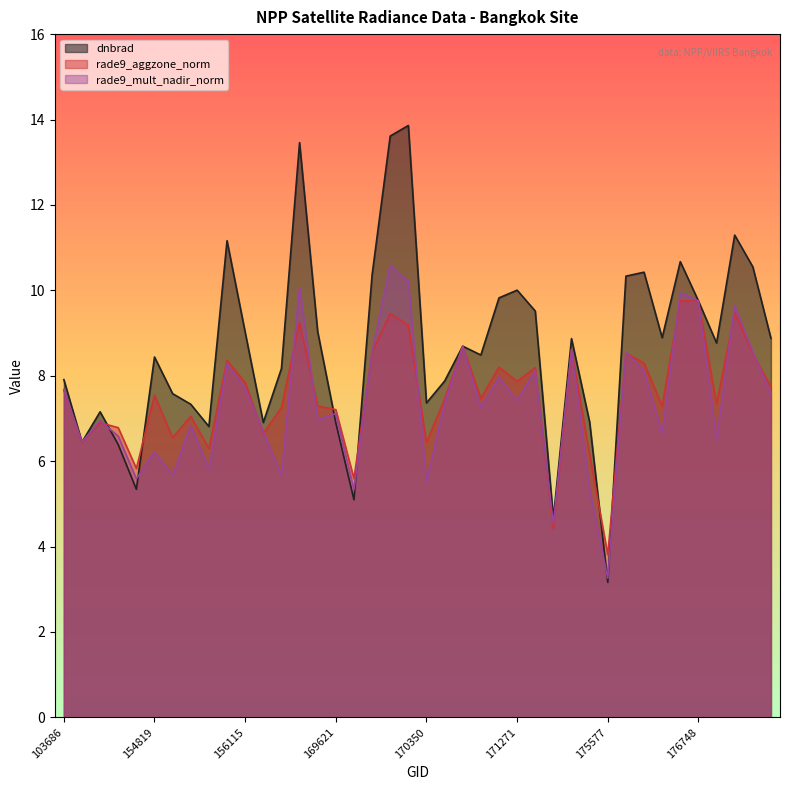

Is it true that rade9_mult_nadir_norm equals 2.4 at 103686?

False